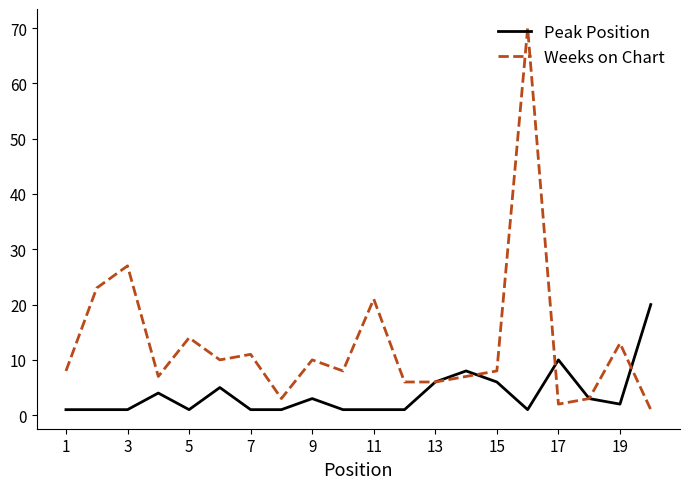

What is the maximum value shown in the chart?

70